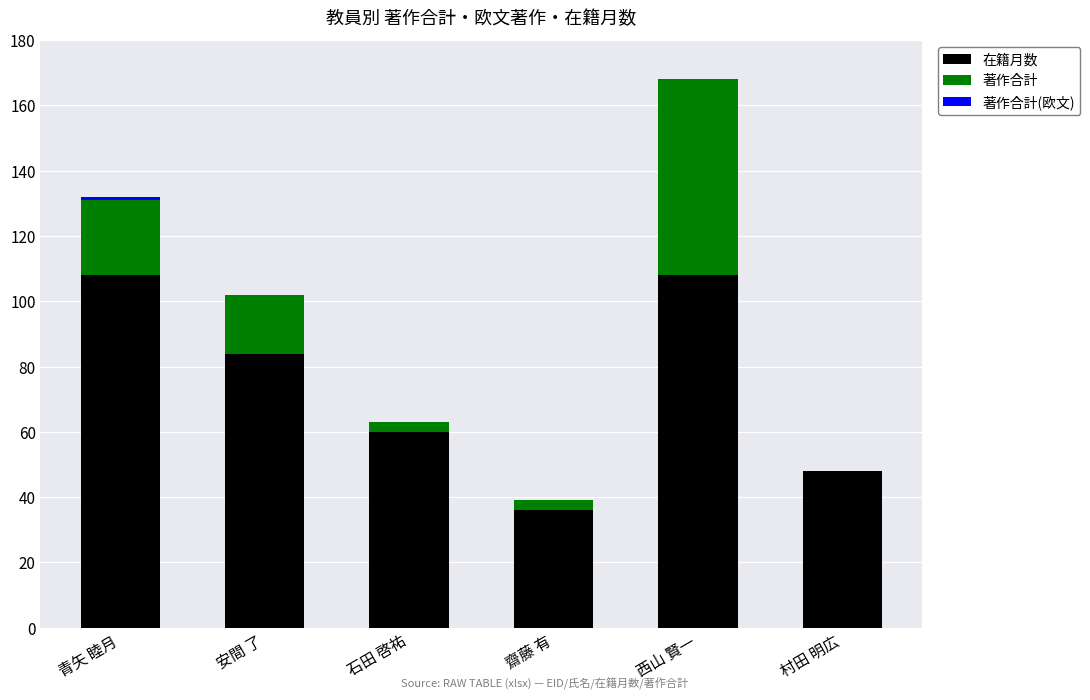

Is it true that 在籍月数 equals 108 at 西山 賢一?

True